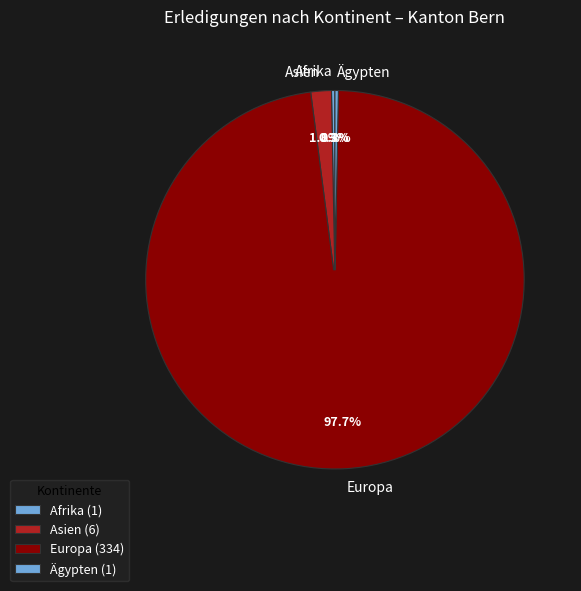

Is it true that Asien is 2% of the pie?

True